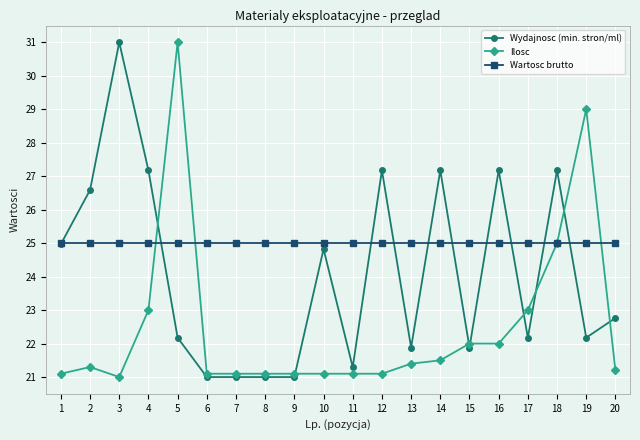

What is the difference between the highest and lowest values at 7?

4.0